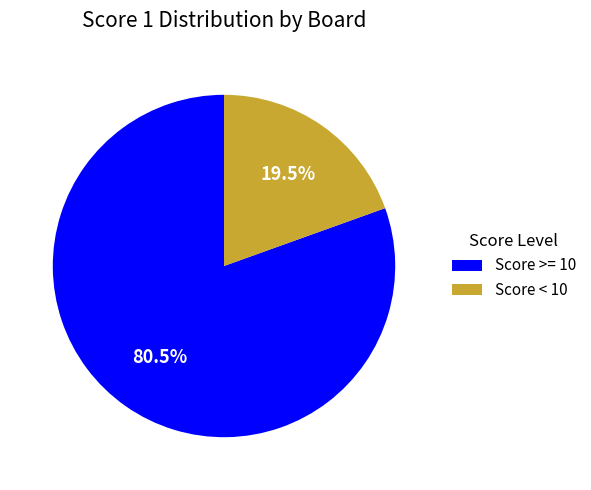

Rank the categories by value from highest to lowest.

Score >= 10, Score < 10